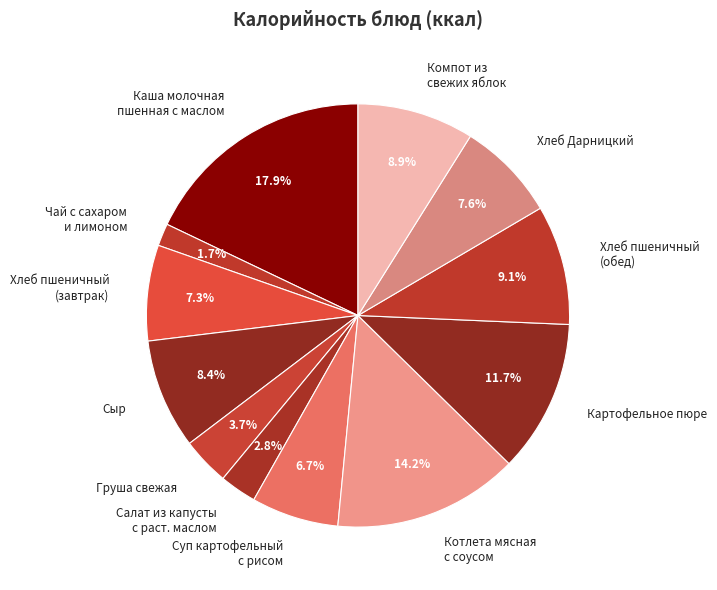

Which slice is the largest?

Каша молочная пшенная с маслом